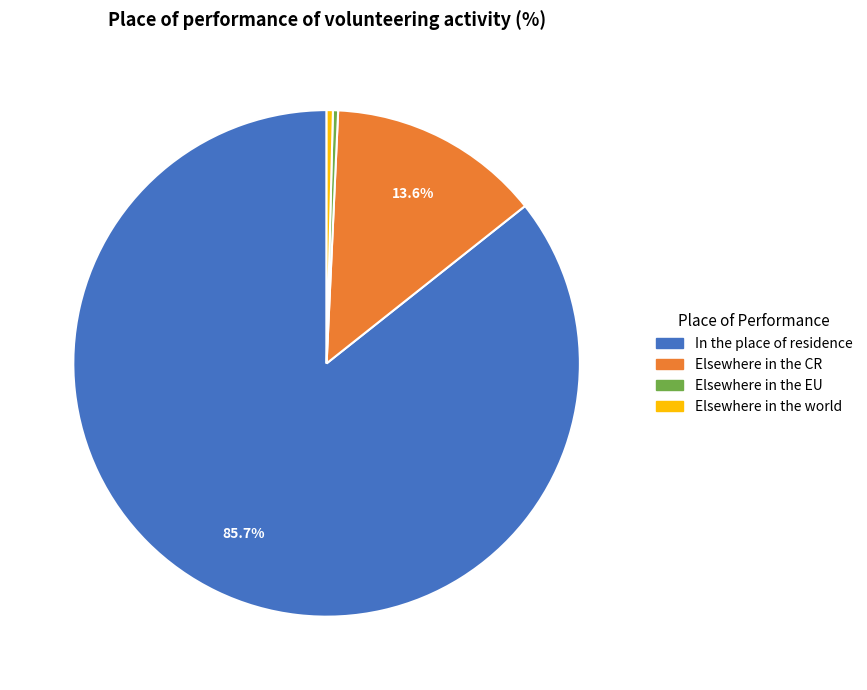

Does Elsewhere in the world account for over 50% of the chart?

No